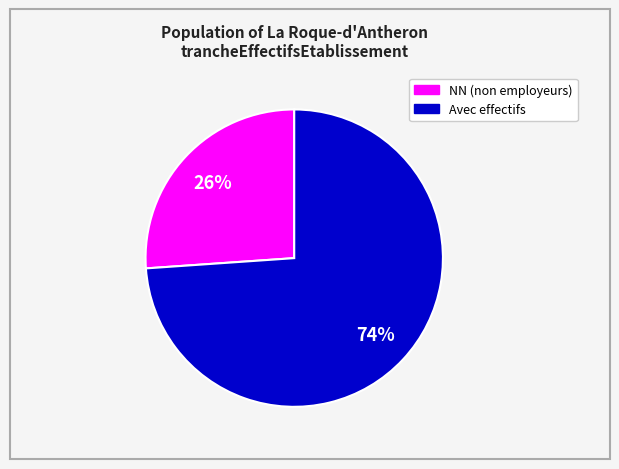

To the nearest percent, what is the difference between the largest and smallest slice percentages?

48%